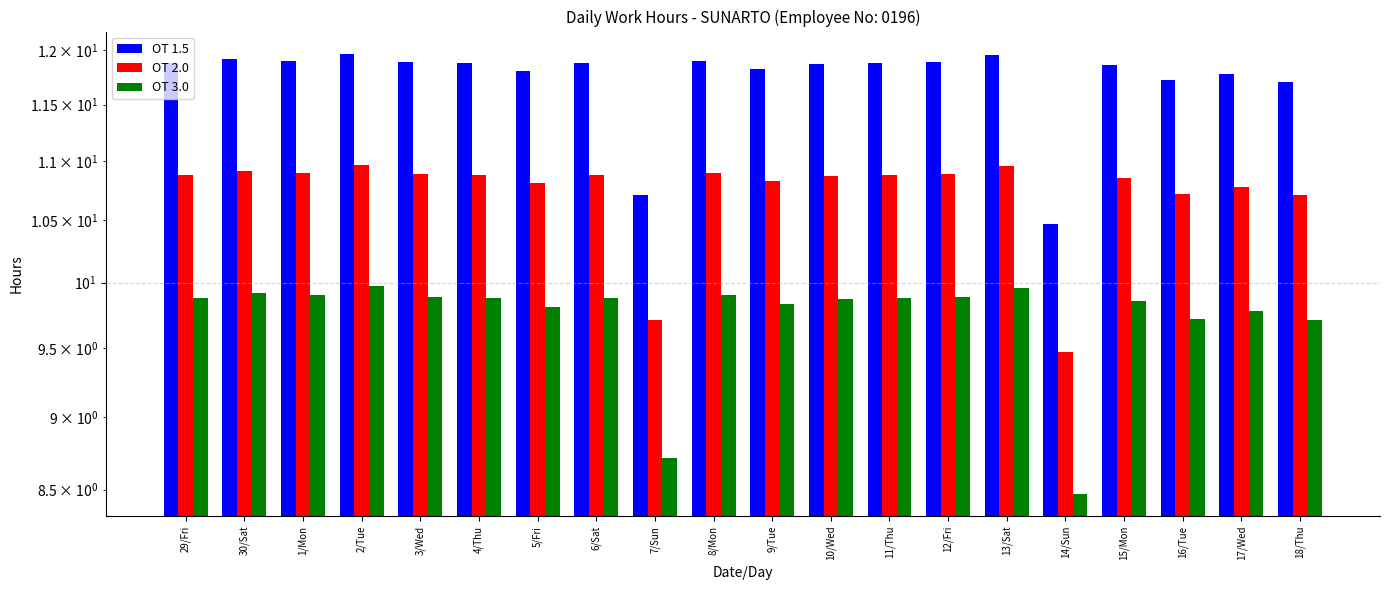

Where is OT 3.0 nearest to the value 9?

7/Sun